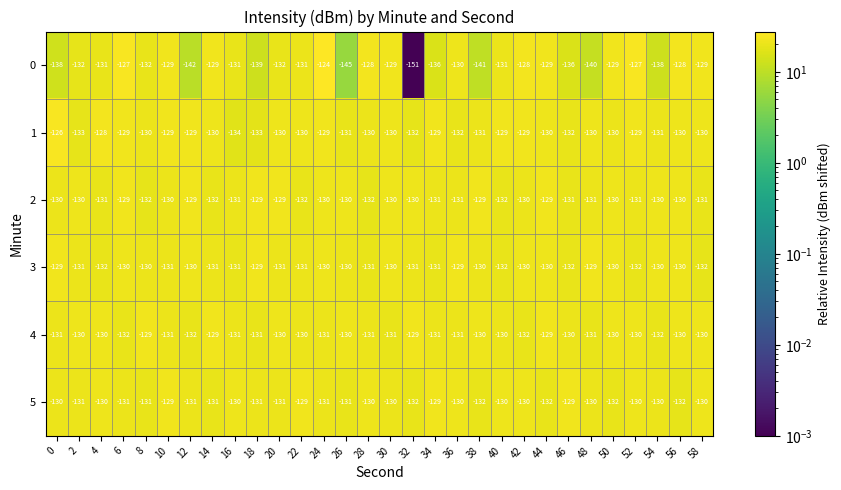

The 0 series shows -138 at 0. True or false?

True